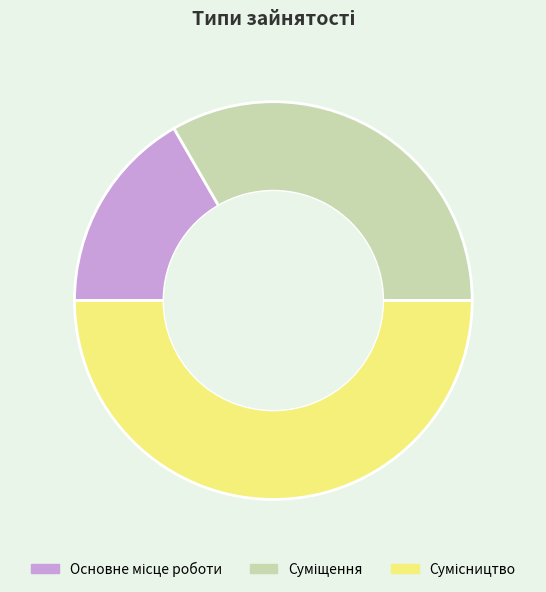

Does any single category account for the majority?

No